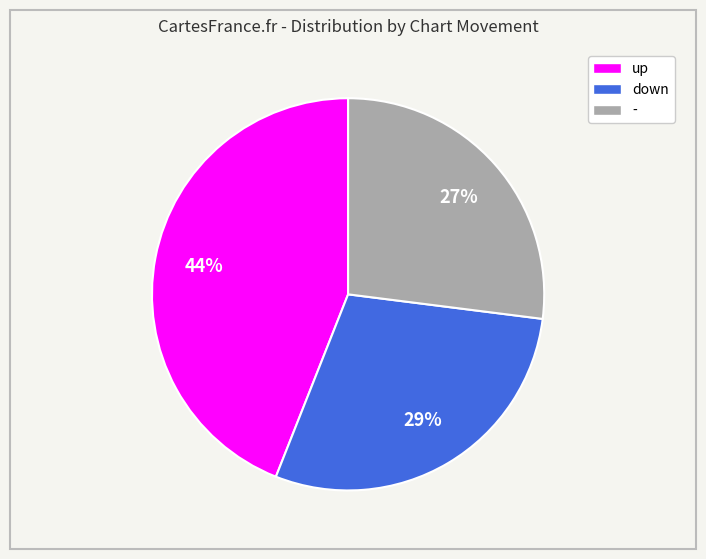

Is there a majority slice in this chart?

No